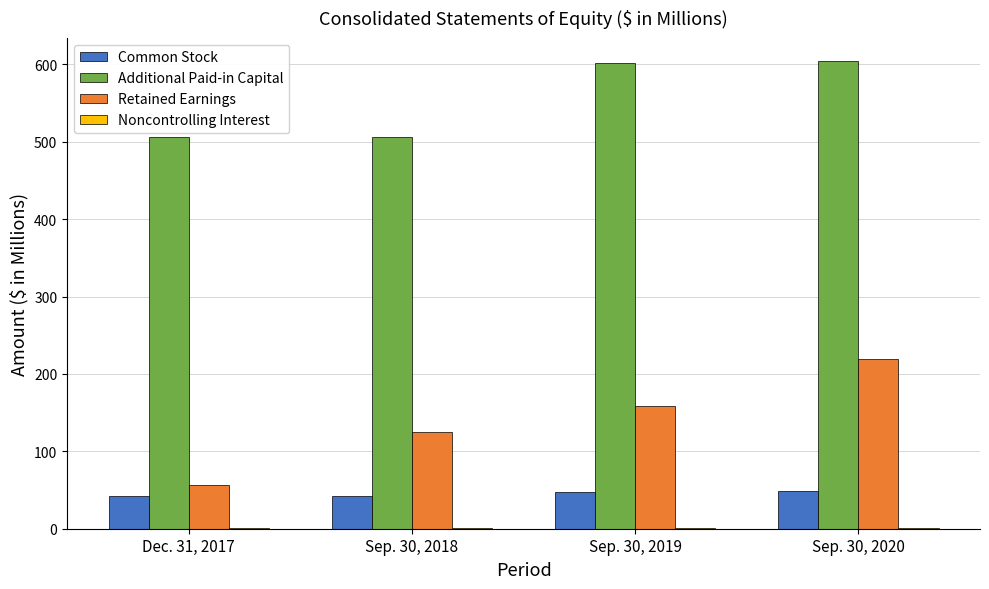

The Retained Earnings series shows 158.1 at Sep. 30, 2019. True or false?

True